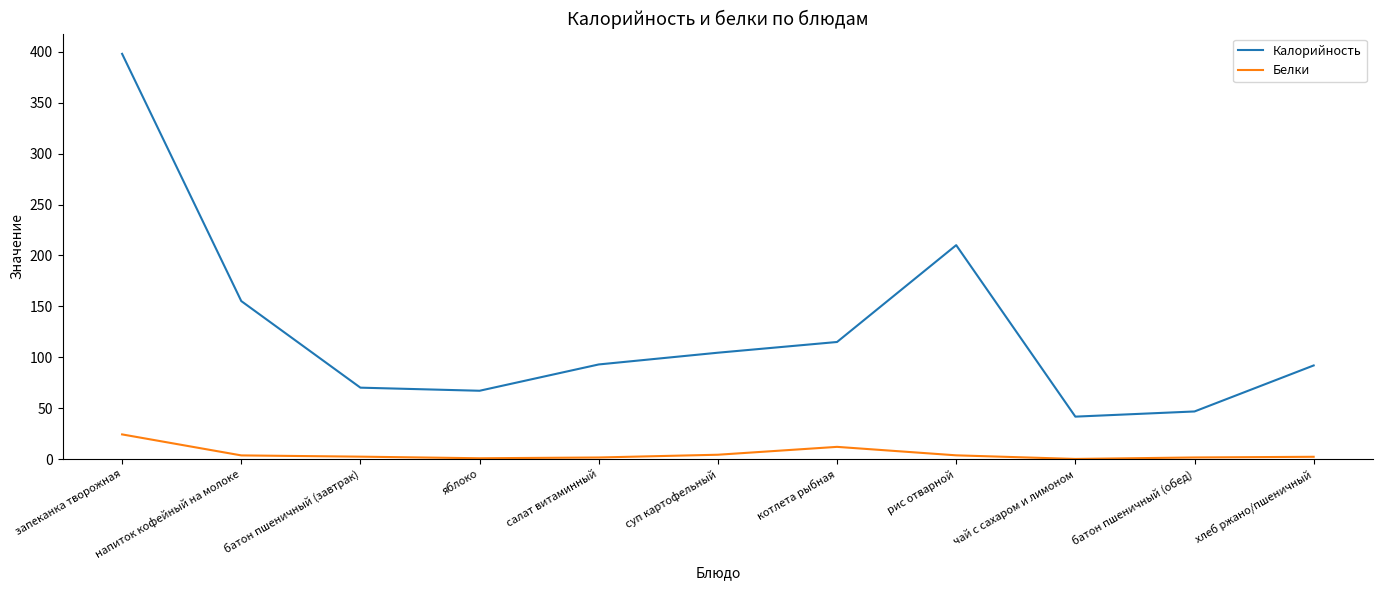

Which series changed the most between запеканка творожная and суп картофельный?

Калорийность